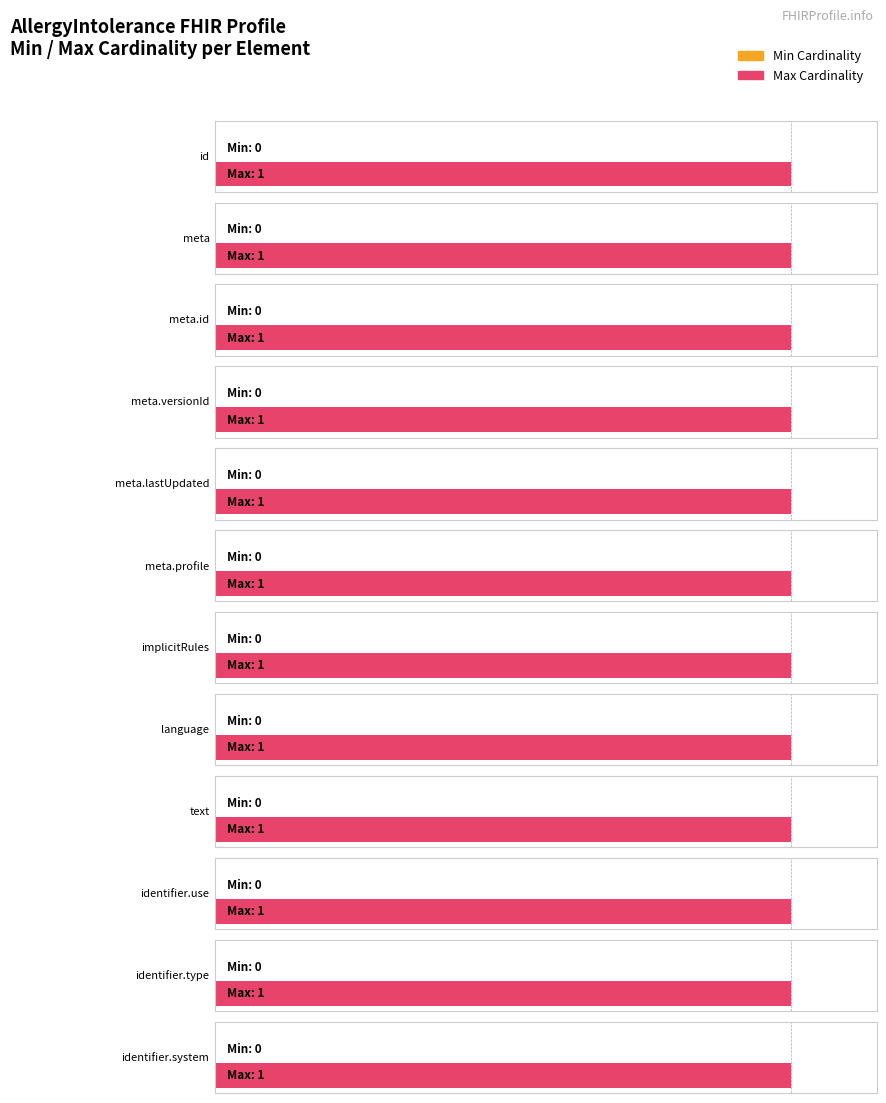

Which series has the largest total across all categories?

Max Cardinality